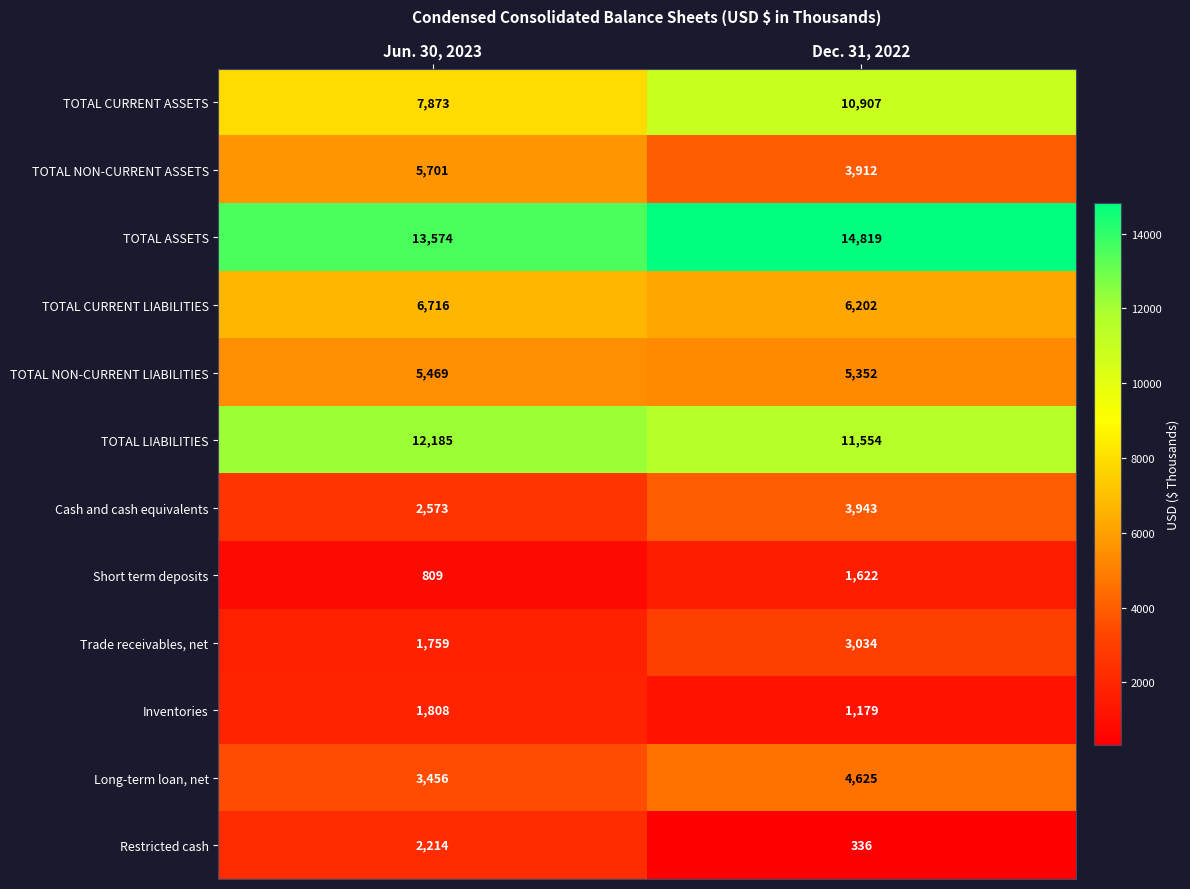

Is it true that TOTAL CURRENT LIABILITIES equals 6716 at Jun. 30, 2023?

True